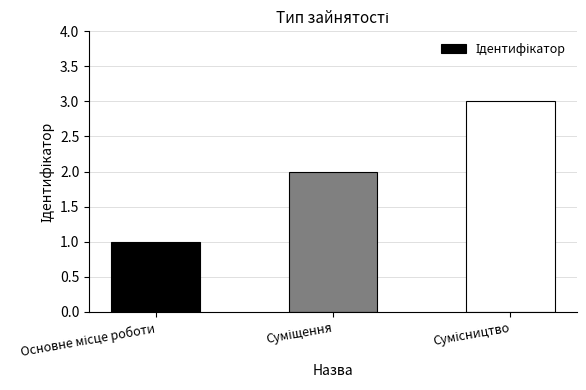

What is the maximum value shown in the chart?

3